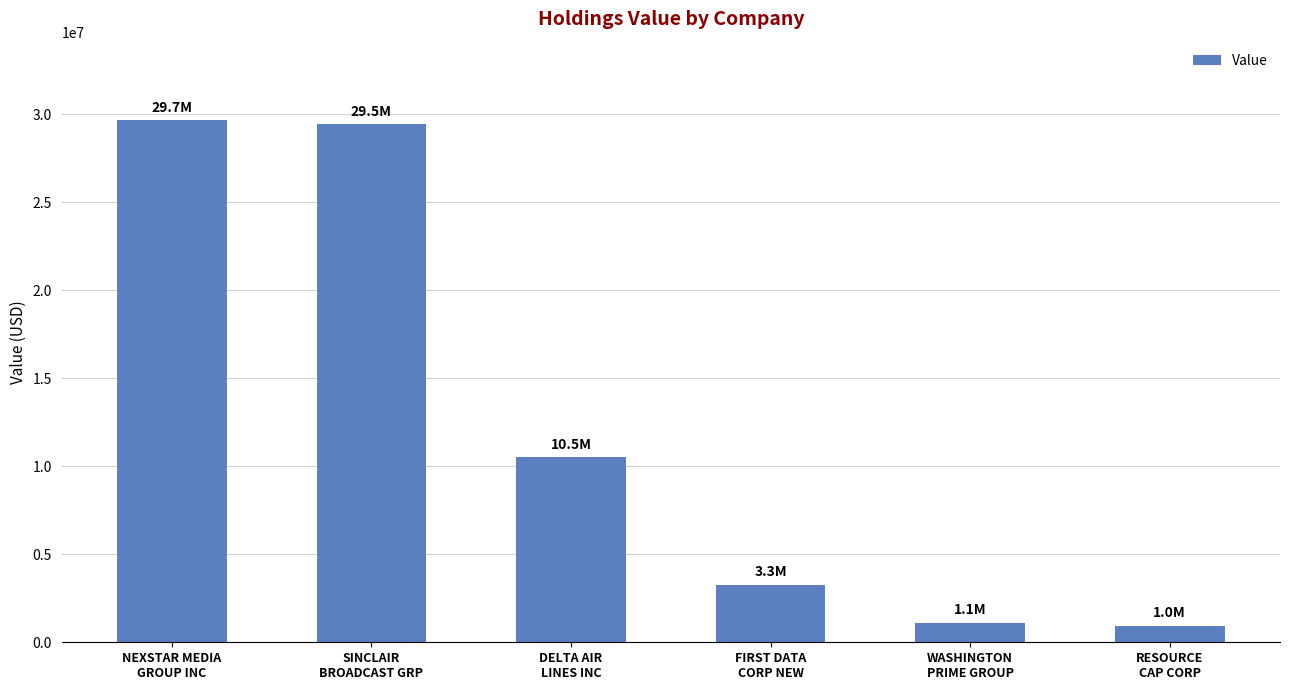

What is the greatest value displayed?

29679000